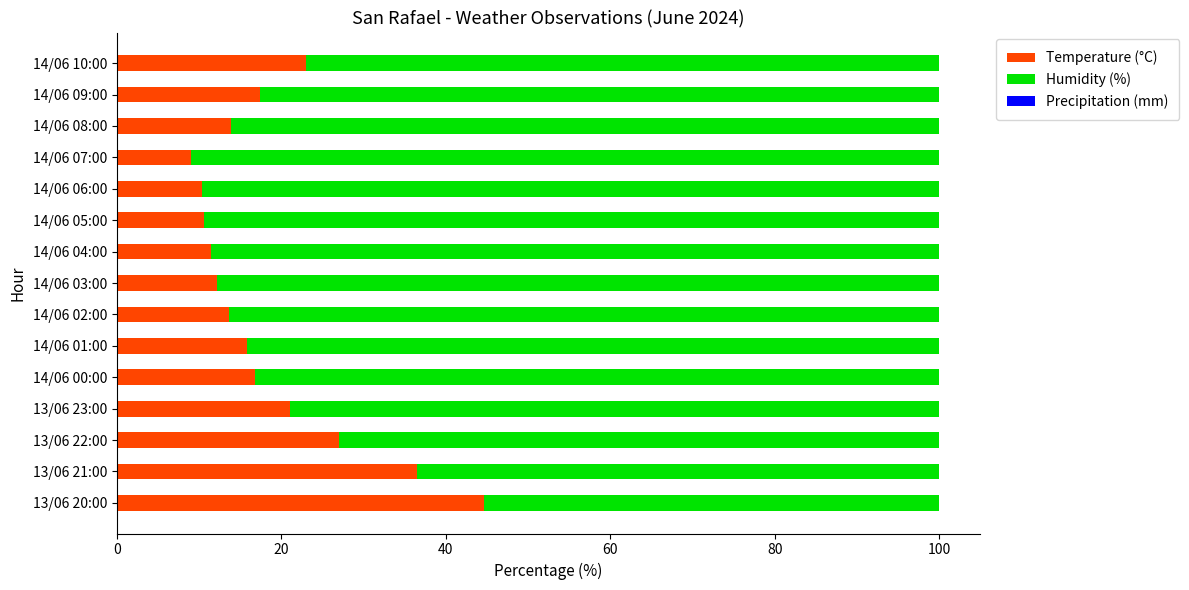

What is the total value across all series at 14/06 03:00?

100.0